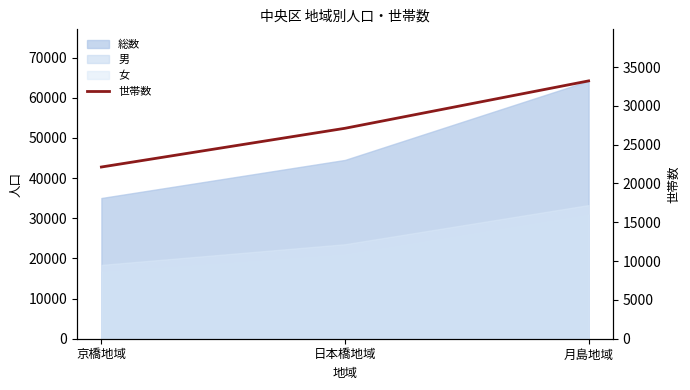

What is the greatest value displayed?

33219